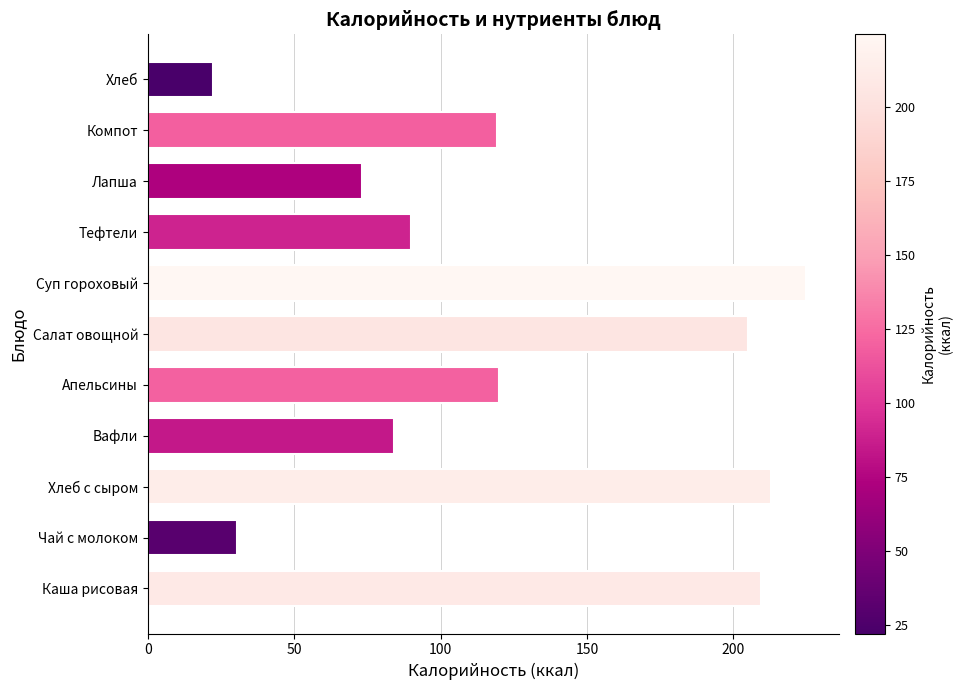

Approximately how many times larger is the value at Чай с молоком compared to Хлеб?

1.4